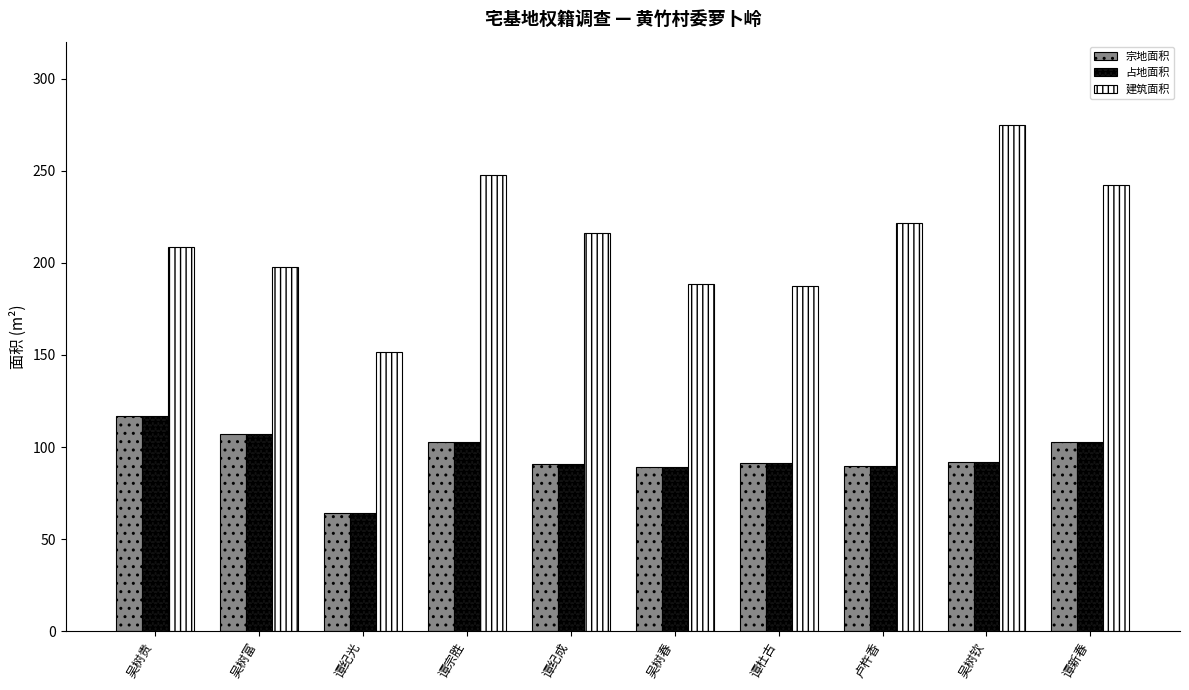

What is the greatest value displayed?

274.5